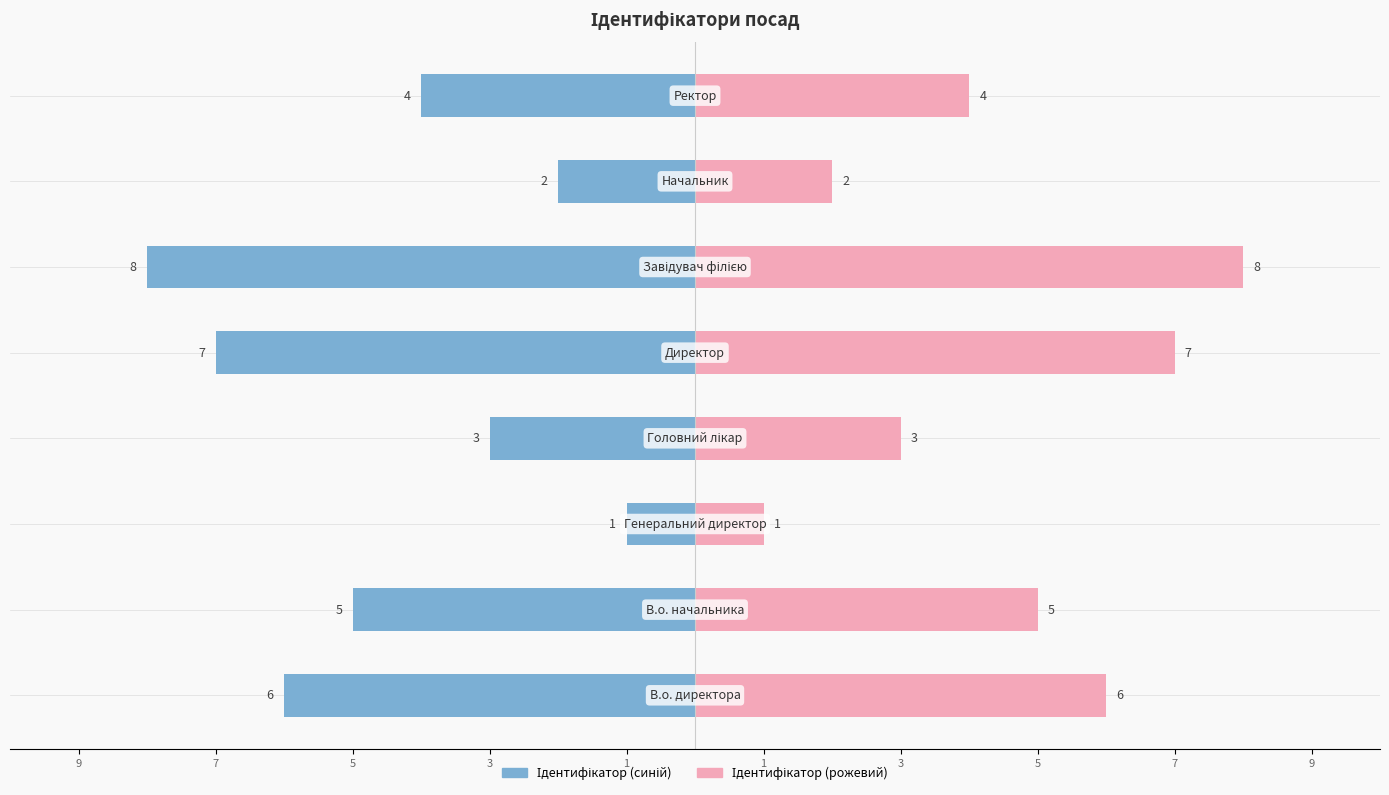

What is the difference between the maximum and second lowest values?

6